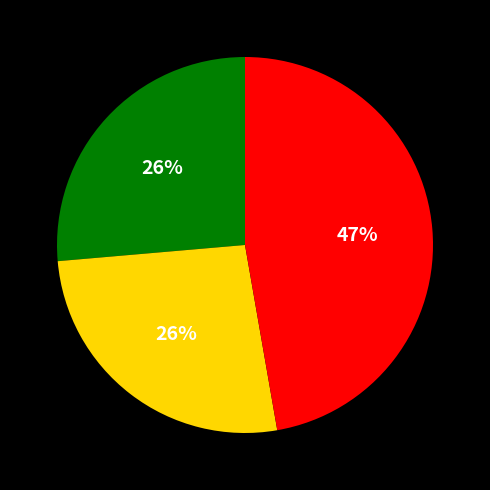

To the nearest percent, what is the average slice percentage?

33%